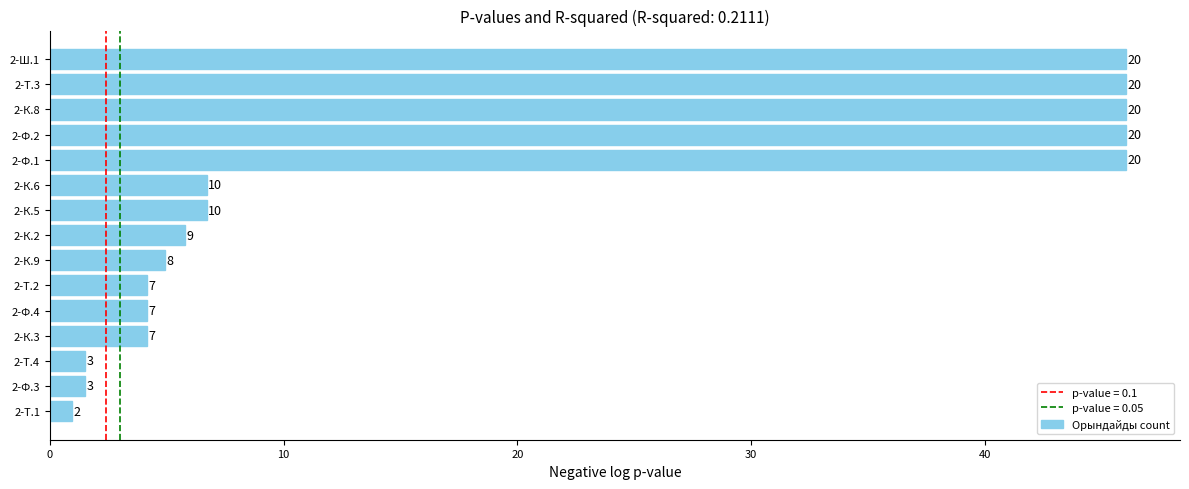

How many bars are there in total?

15